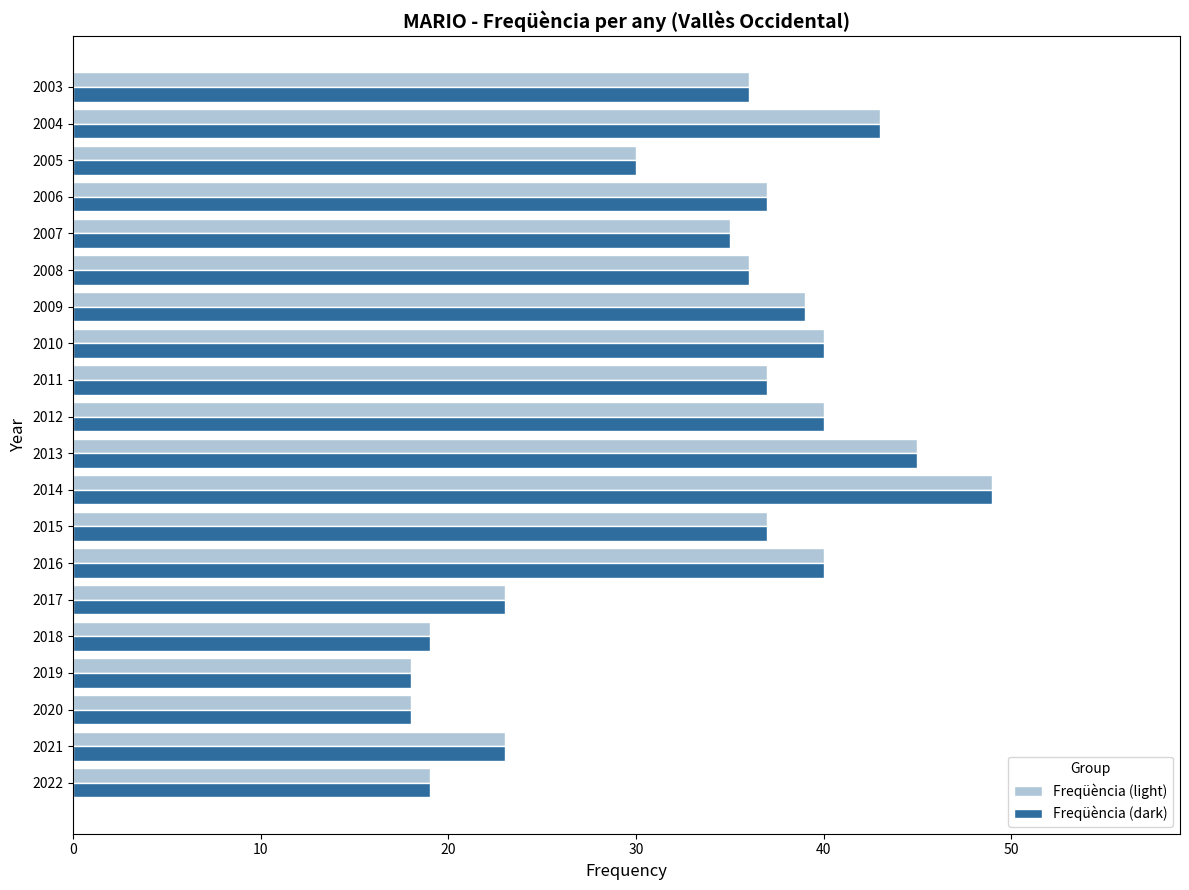

At which category is the sum across all series the highest?

2014